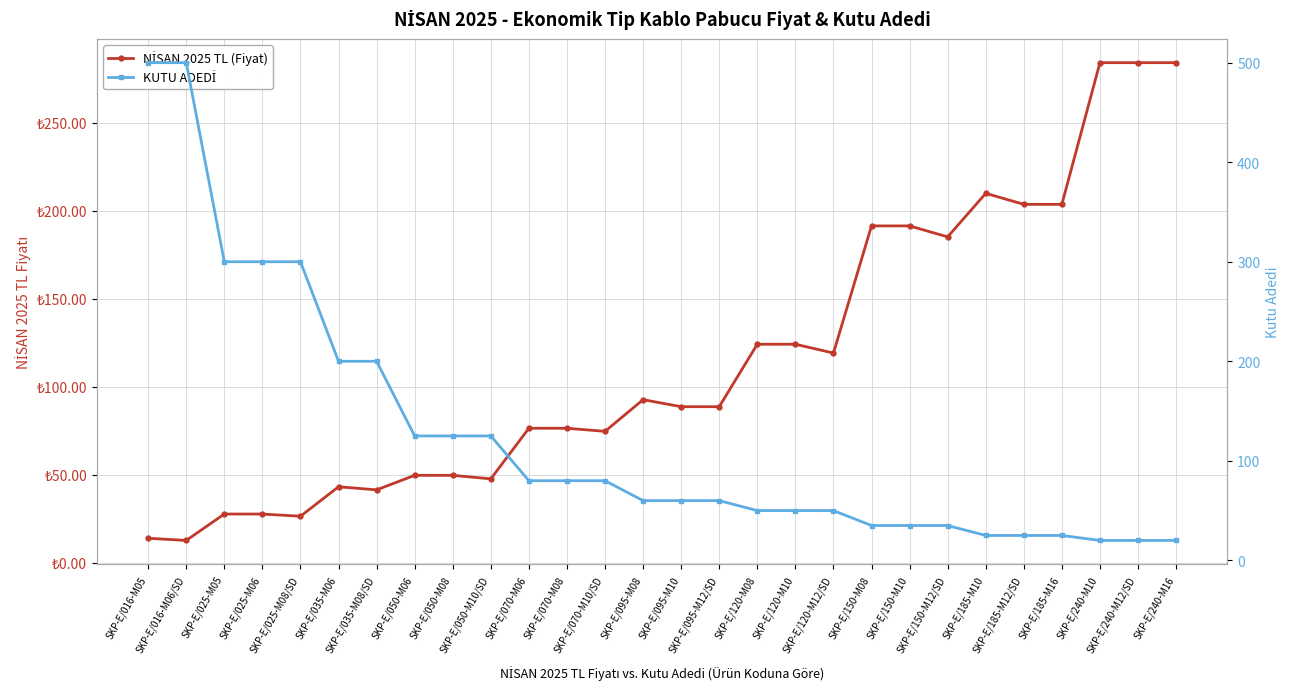

Reading left to right, list all the values displayed in this chart.

NİSAN 2025 TL (Fiyat): SKP-E/016-M05=14.0	SKP-E/016-M06/SD=12.8	SKP-E/025-M05=27.8	SKP-E/025-M06=27.8	SKP-E/025-M08/SD=26.5	SKP-E/035-M06=43.2	SKP-E/035-M08/SD=41.5	SKP-E/050-M06=49.8	SKP-E/050-M08=49.8	SKP-E/050-M10/SD=47.8	SKP-E/070-M06=76.5	SKP-E/070-M08=76.5	SKP-E/070-M10/SD=74.8	SKP-E/095-M08=92.8	SKP-E/095-M10=88.8	SKP-E/095-M12/SD=88.8	SKP-E/120-M08=124.2	SKP-E/120-M10=124.2	SKP-E/120-M12/SD=119.2	SKP-E/150-M08=191.5	SKP-E/150-M10=191.5	SKP-E/150-M12/SD=185.2	SKP-E/185-M10=210.0	SKP-E/185-M12/SD=203.8	SKP-E/185-M16=203.8	SKP-E/240-M10=284.2	SKP-E/240-M12/SD=284.2	SKP-E/240-M16=284.2
KUTU ADEDİ: SKP-E/016-M05=500.0	SKP-E/016-M06/SD=500.0	SKP-E/025-M05=300.0	SKP-E/025-M06=300.0	SKP-E/025-M08/SD=300.0	SKP-E/035-M06=200.0	SKP-E/035-M08/SD=200.0	SKP-E/050-M06=125.0	SKP-E/050-M08=125.0	SKP-E/050-M10/SD=125.0	SKP-E/070-M06=80.0	SKP-E/070-M08=80.0	SKP-E/070-M10/SD=80.0	SKP-E/095-M08=60.0	SKP-E/095-M10=60.0	SKP-E/095-M12/SD=60.0	SKP-E/120-M08=50.0	SKP-E/120-M10=50.0	SKP-E/120-M12/SD=50.0	SKP-E/150-M08=35.0	SKP-E/150-M10=35.0	SKP-E/150-M12/SD=35.0	SKP-E/185-M10=25.0	SKP-E/185-M12/SD=25.0	SKP-E/185-M16=25.0	SKP-E/240-M10=20.0	SKP-E/240-M12/SD=20.0	SKP-E/240-M16=20.0